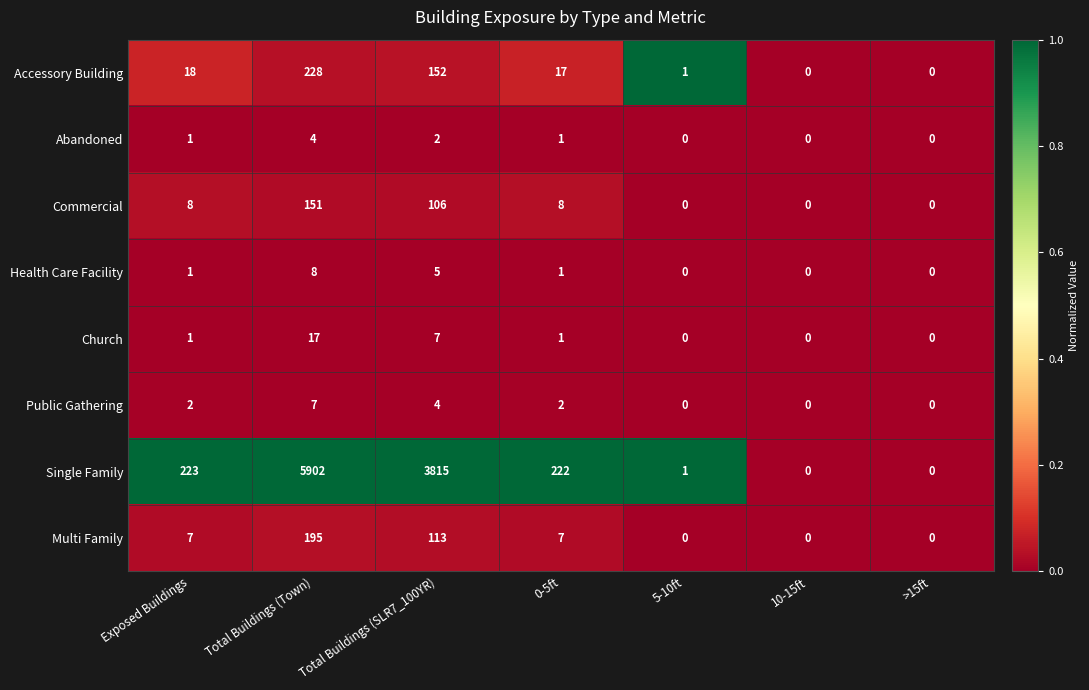

What is the difference between the maximum and second lowest values in the Accessory Building series?

228